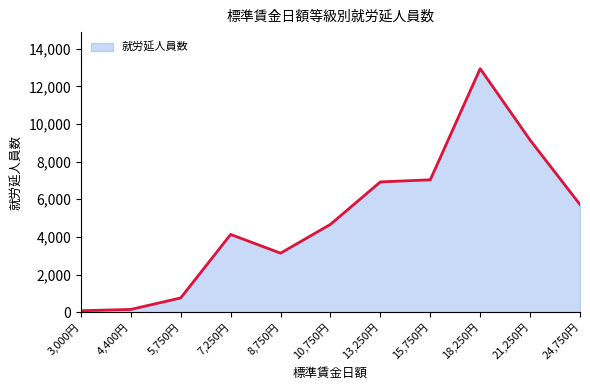

Reading left to right, extract all data points from this chart.

3,000円=75	4,400円=144	5,750円=756	7,250円=4130	8,750円=3134	10,750円=4666	13,250円=6922	15,750円=7034	18,250円=12943	21,250円=9146	24,750円=5718